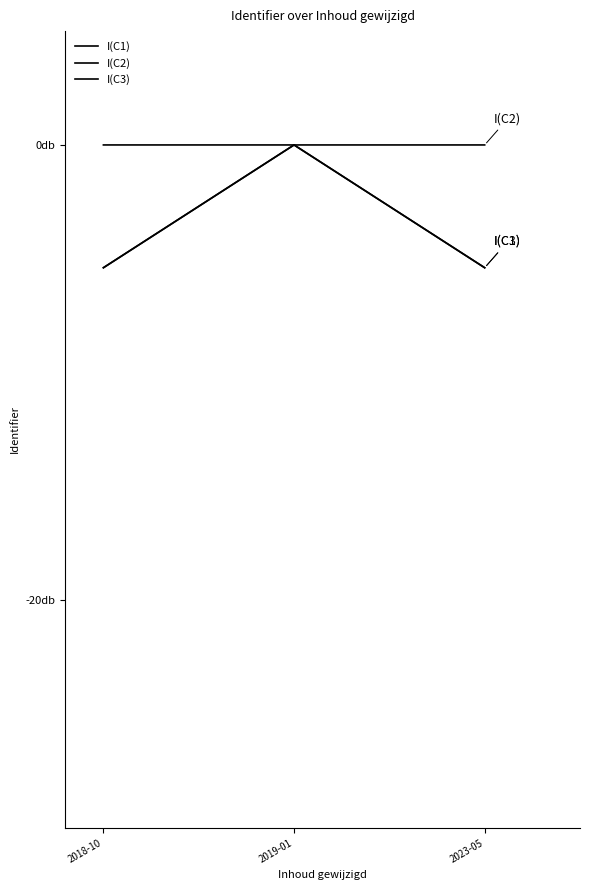

Is this an area chart (filled region under the line)?

No